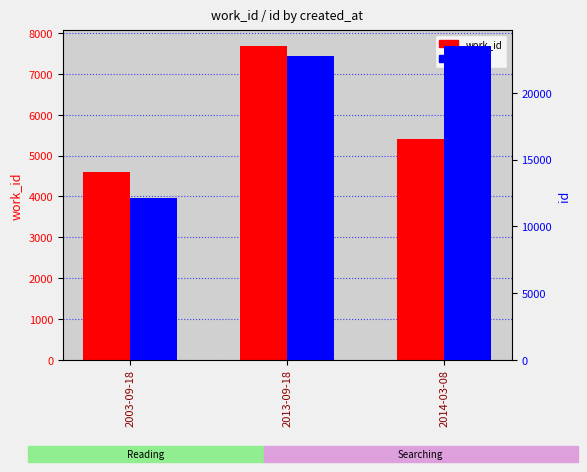

At which label is id closest to 17825?

2013-09-18